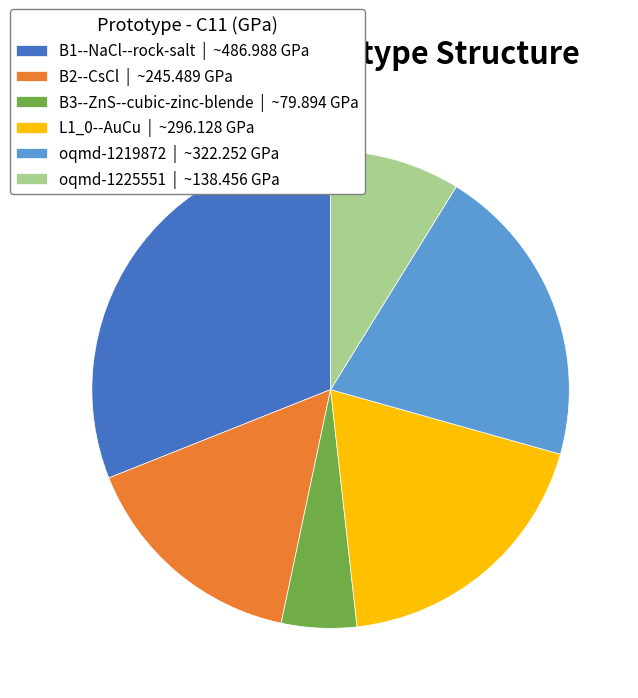

Is there a majority slice in this chart?

No